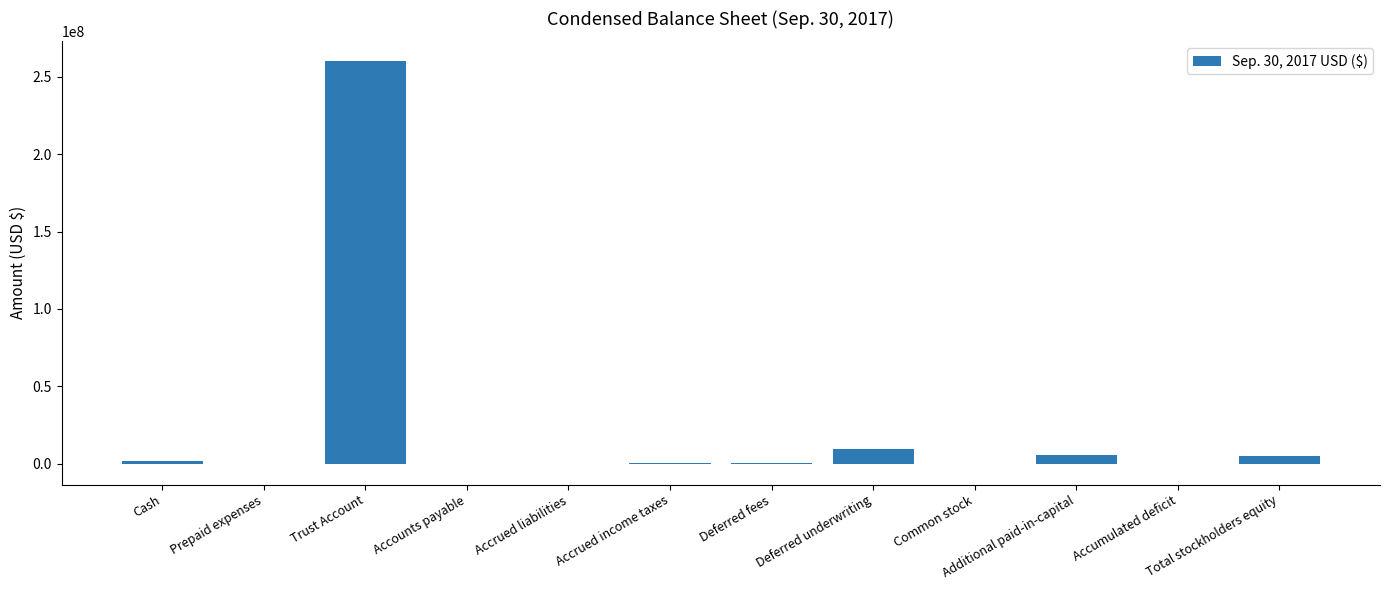

Between Trust Account and Accrued income taxes, which is larger?

Trust Account